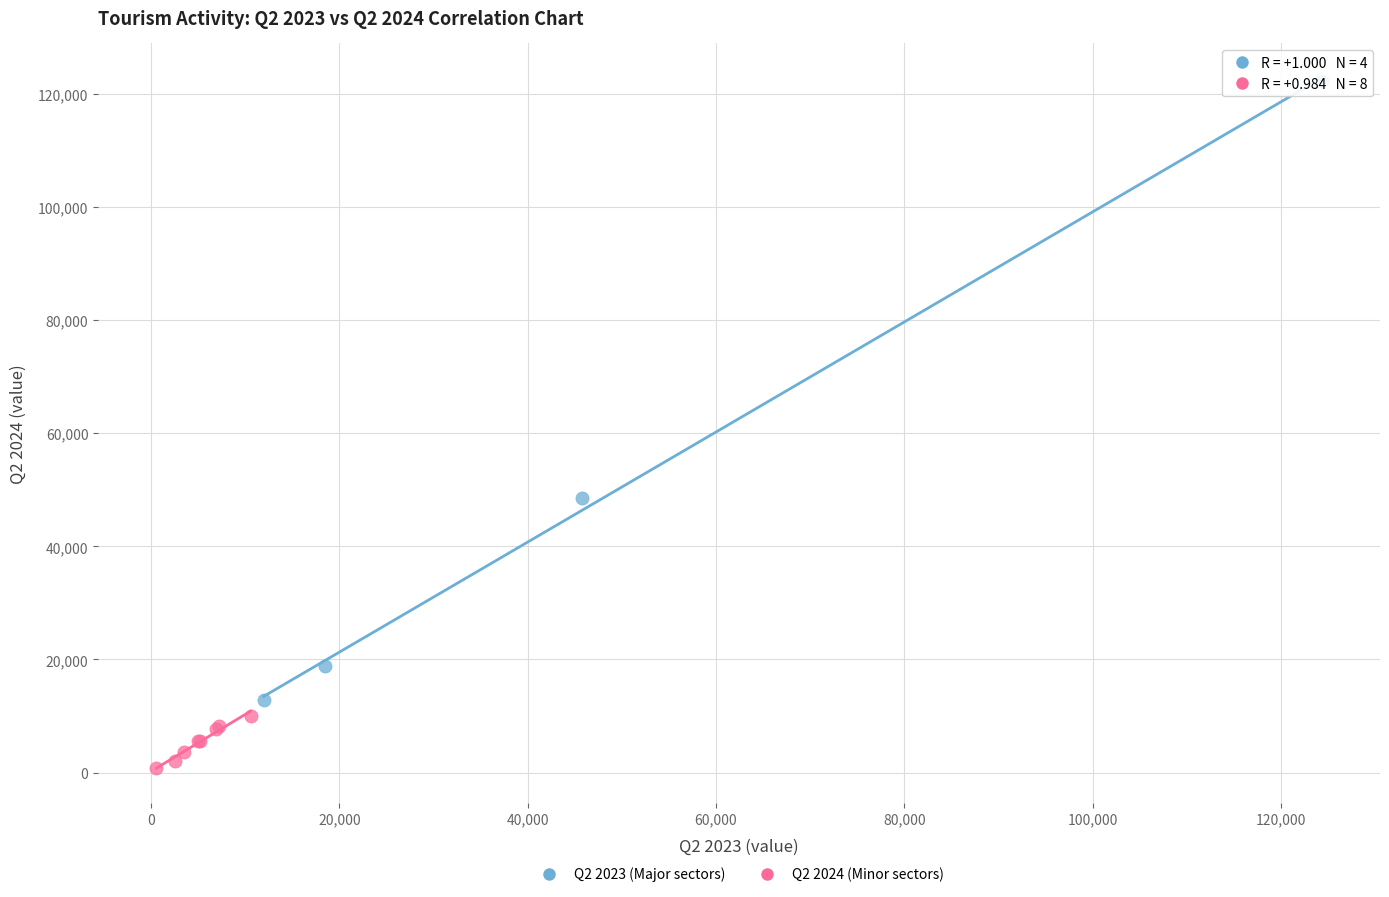

Which series contains the lowest Y value?

Q2 2024 (Minor sectors)